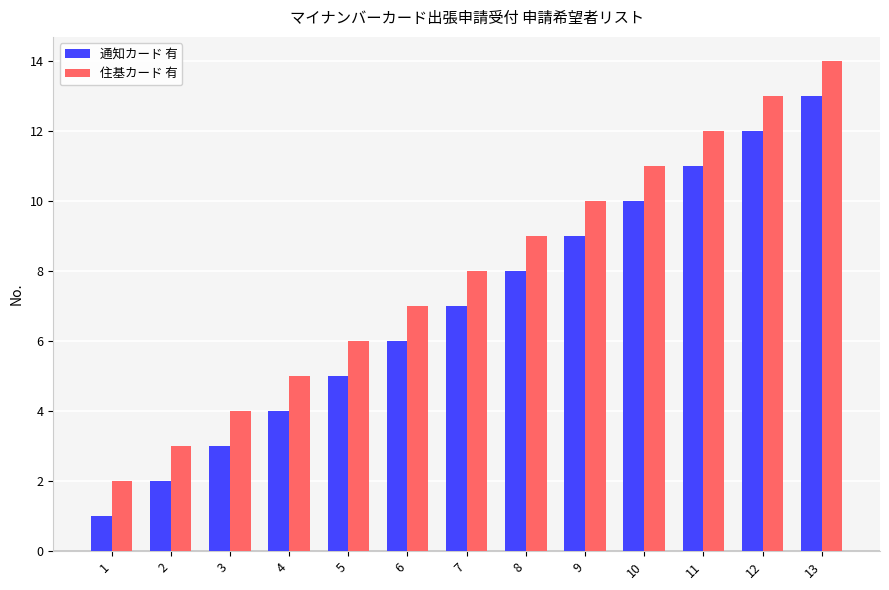

At which category does the chart reach its peak across all series?

13